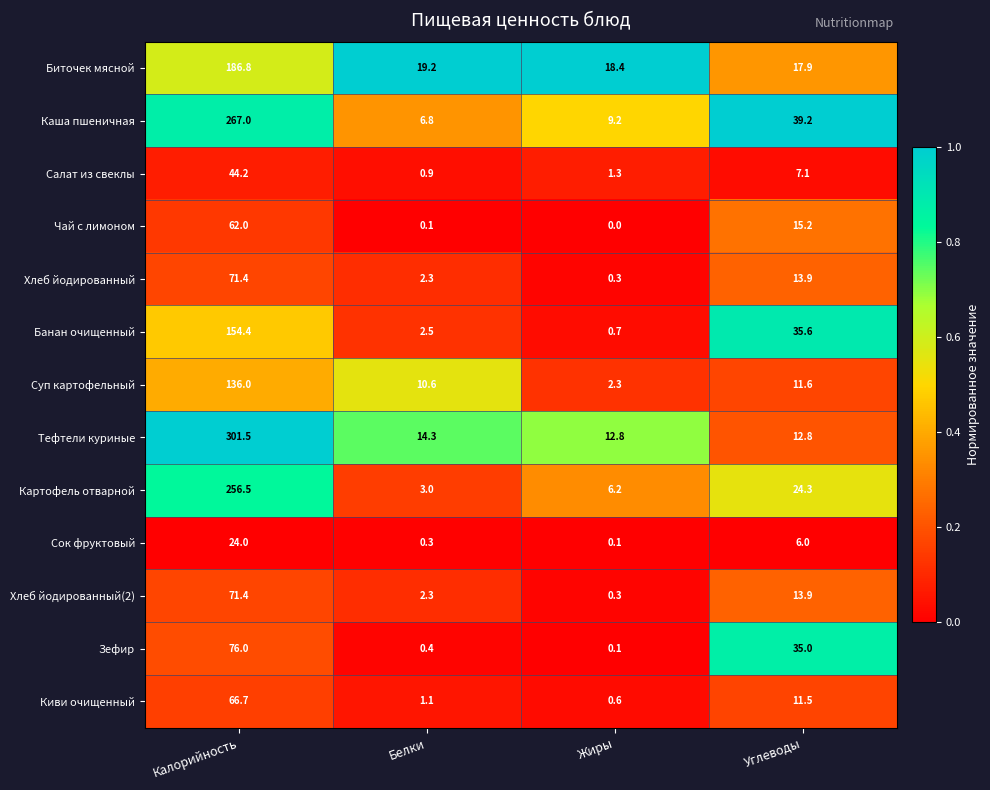

At how many categories does at least one series exceed 0?

4